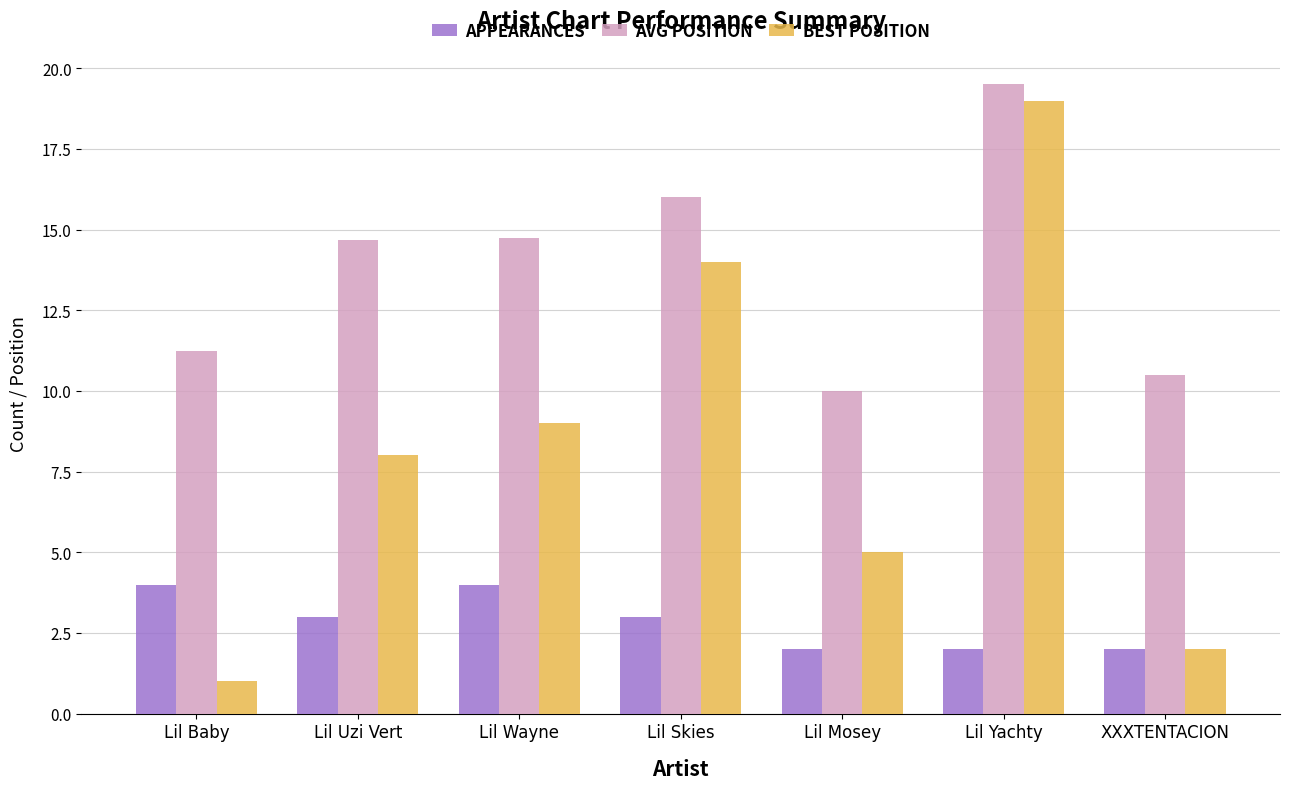

At which category is the sum across all series the highest?

Lil Yachty